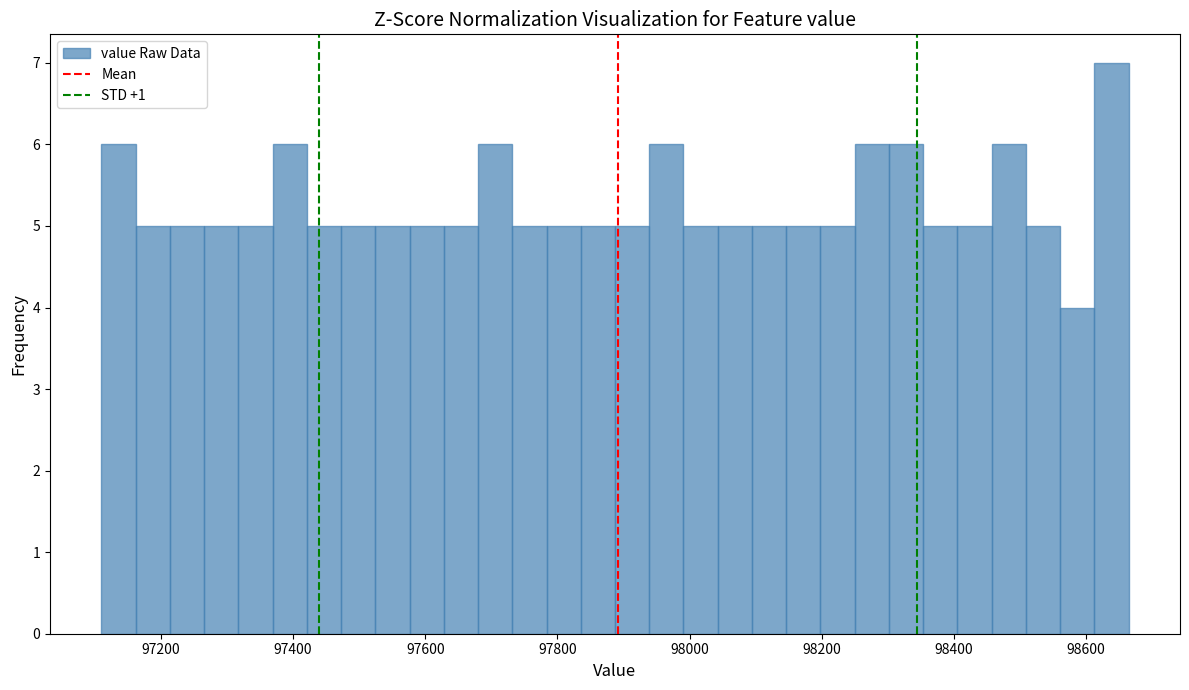

Around what value on the x-axis is the tallest bar? Give the approximate position of its centre, as read against the axis.

98640